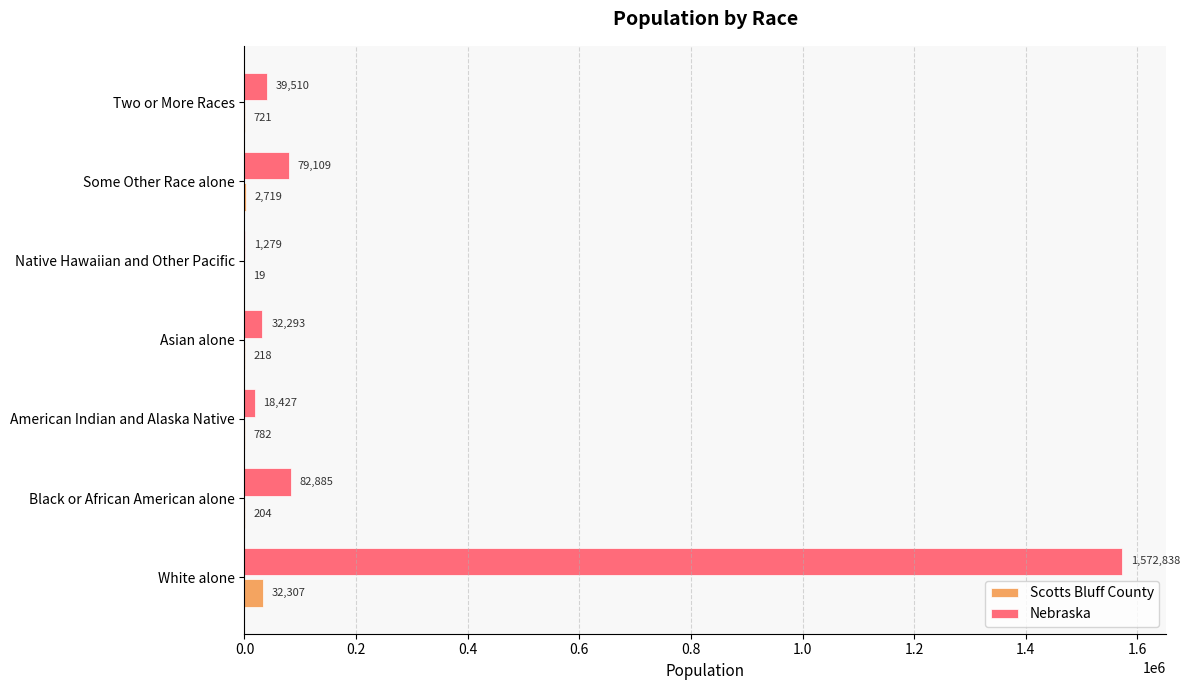

What is the sum of all Nebraska values?

1826341